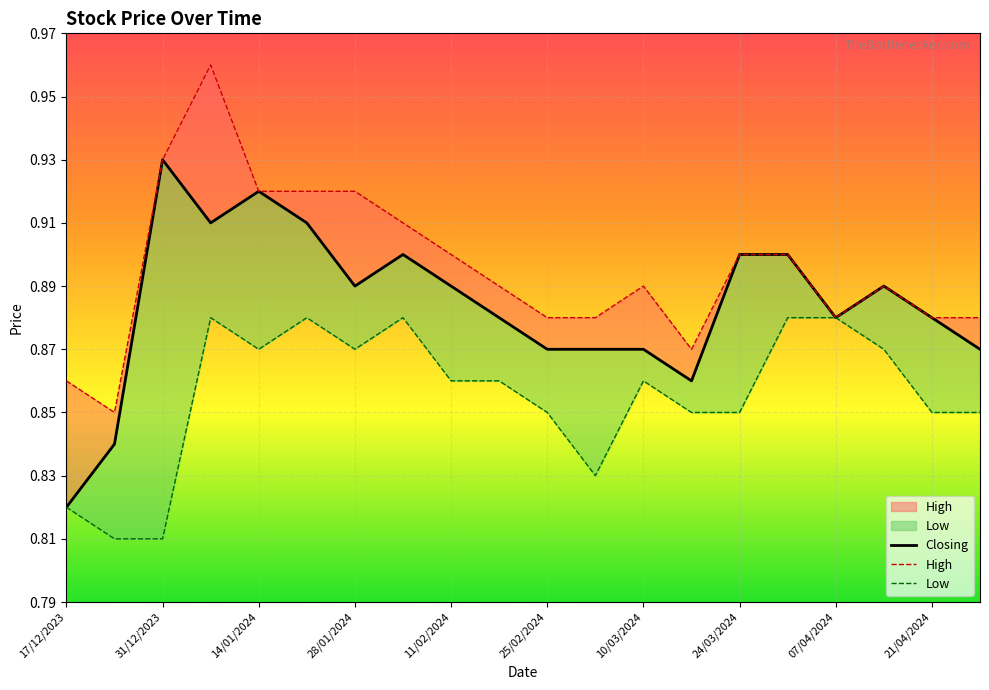

Is it true that Low equals 0.2 at 13?

False